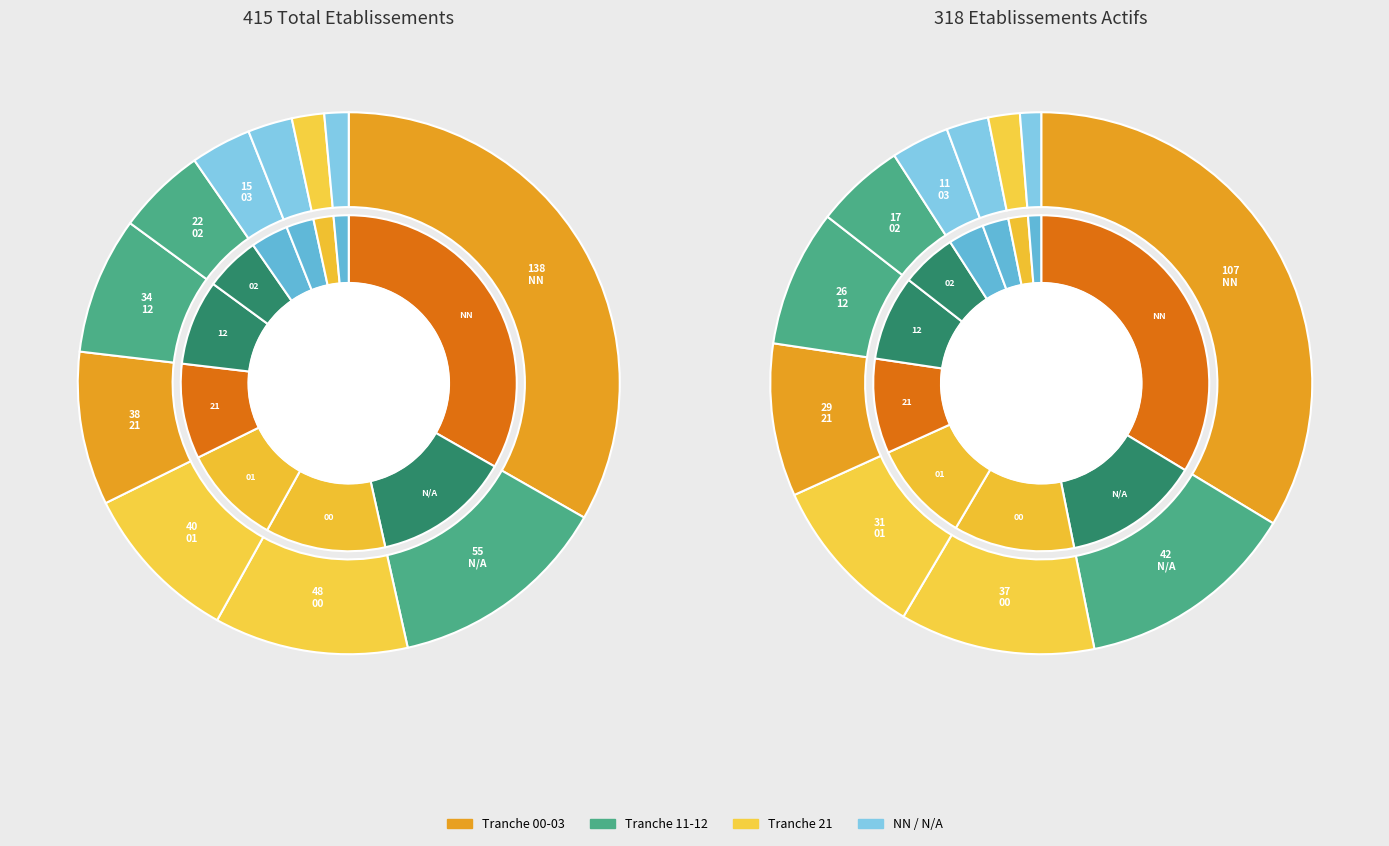

Does 22 represent more than half of the total?

No